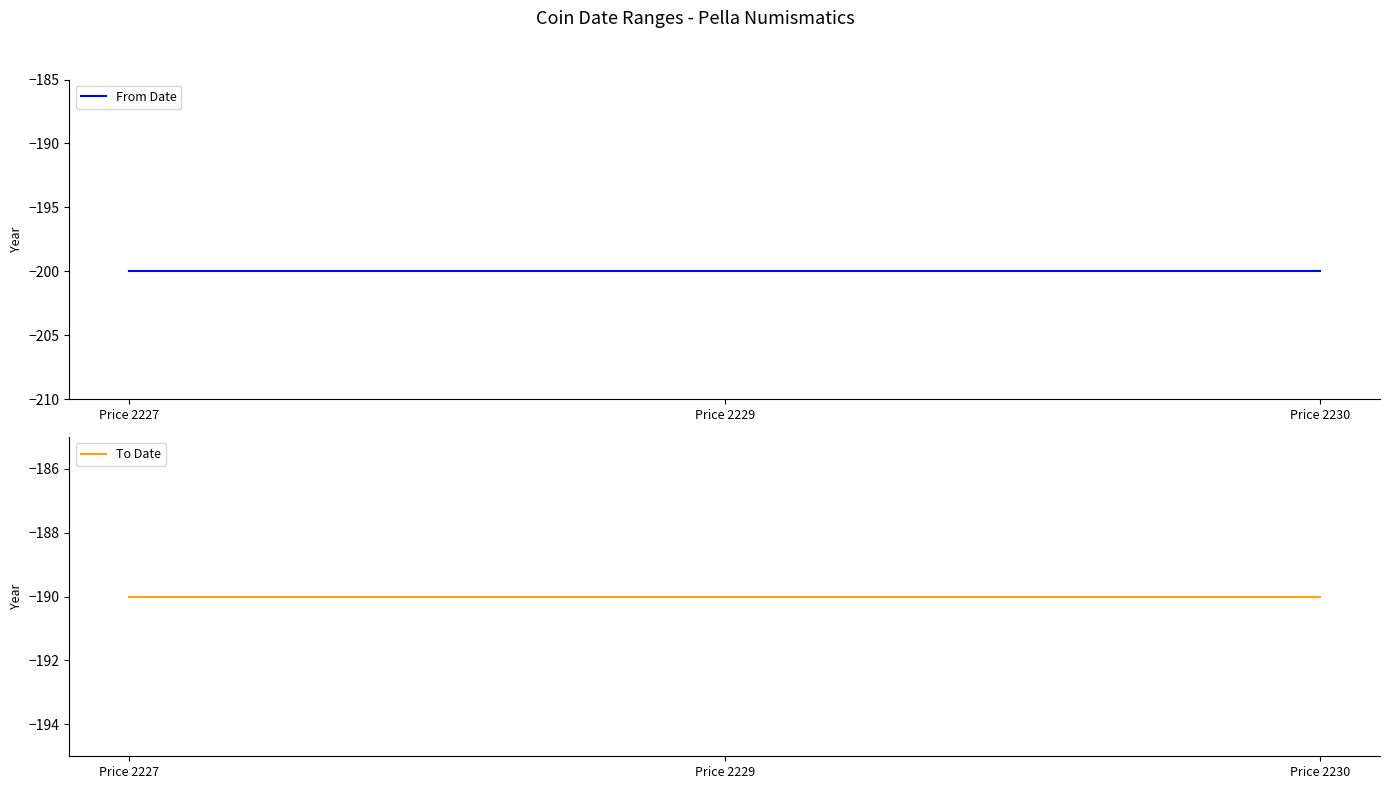

What is the sum of all To Date values?

-570